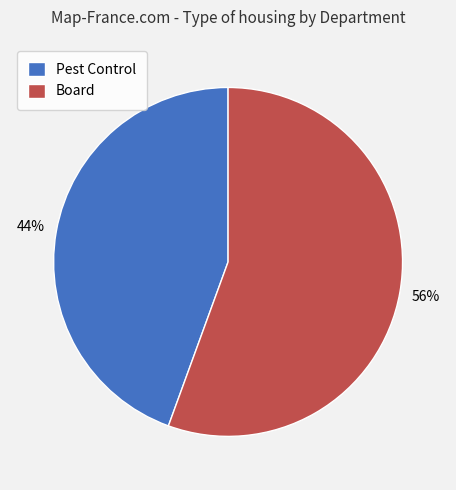

Is it true that Board is 56% of the pie?

True